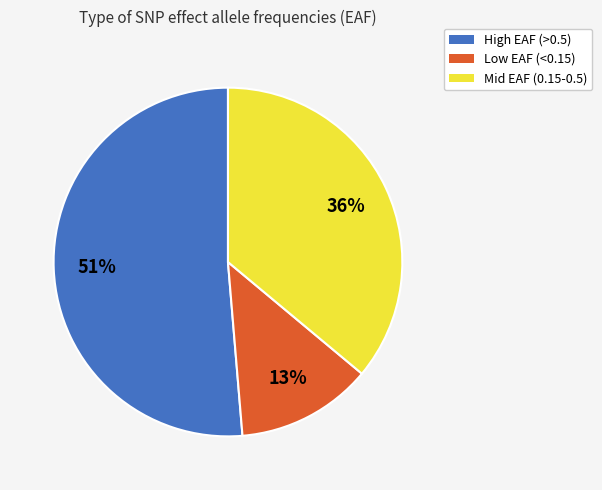

Is there any slice that represents more than half of the pie?

Yes